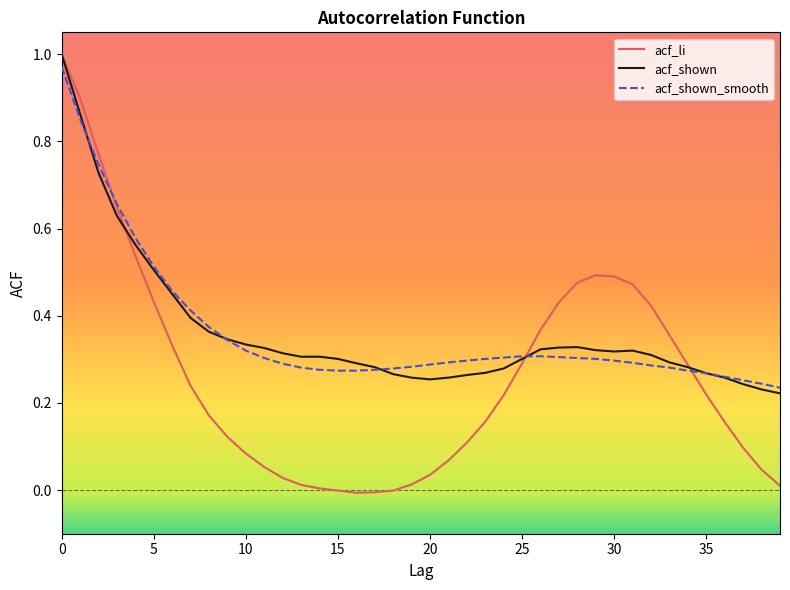

Which series has the largest range (max minus min)?

acf_li